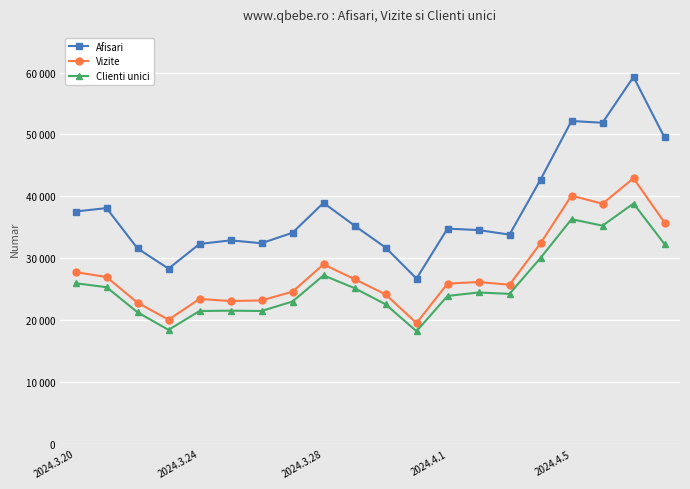

What is the value of the Afisari point at the 1st from the left?

37533